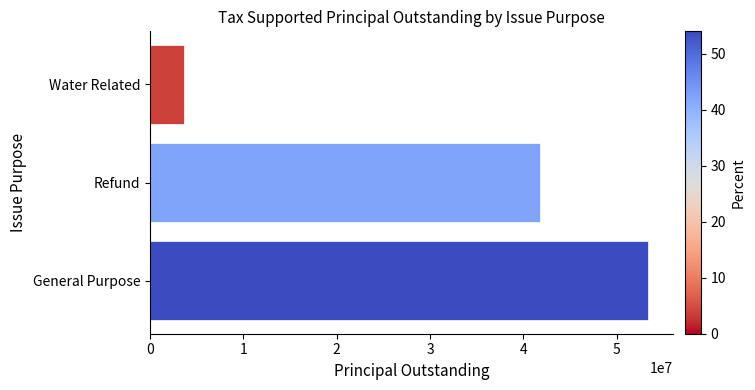

Rank the categories by value from highest to lowest.

General Purpose, Refund, Water Related